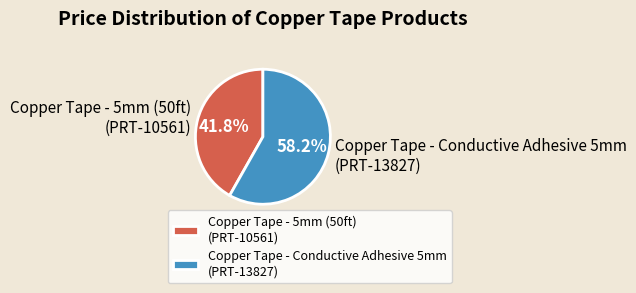

What is the ratio of the value at Copper Tape - Conductive Adhesive 5mm (PRT-13827) to the value at Copper Tape - 5mm (50ft) (PRT-10561)?

1.4